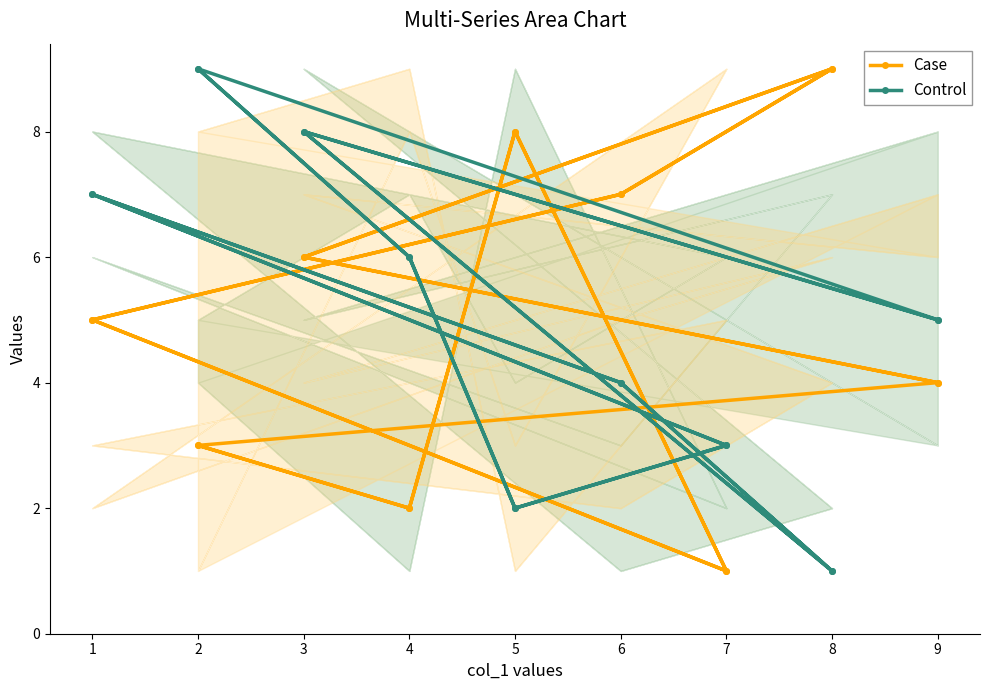

Does the chart have visible grid lines?

No